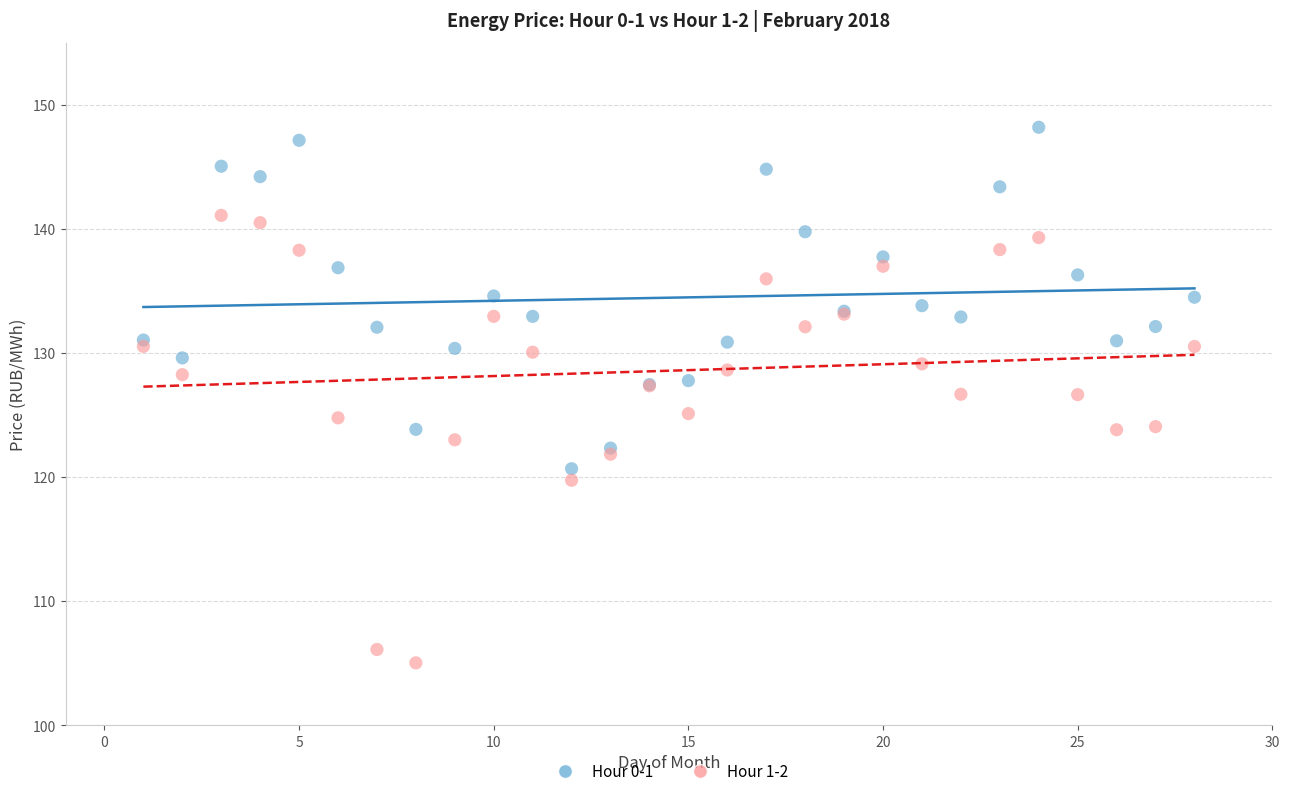

What is the X range (max minus min) for the scatter plot?

27.0